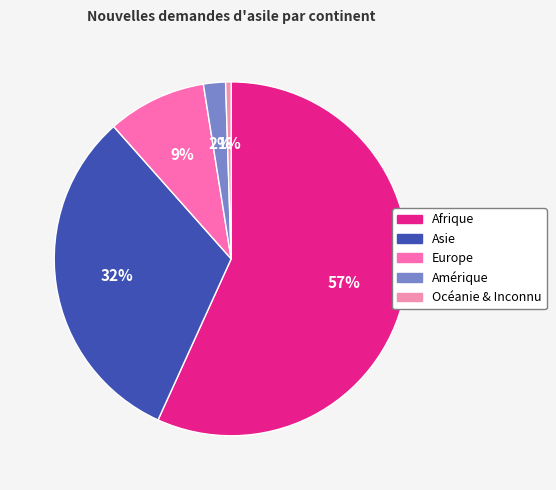

Which category has the smallest portion of the pie?

Océanie & Inconnu